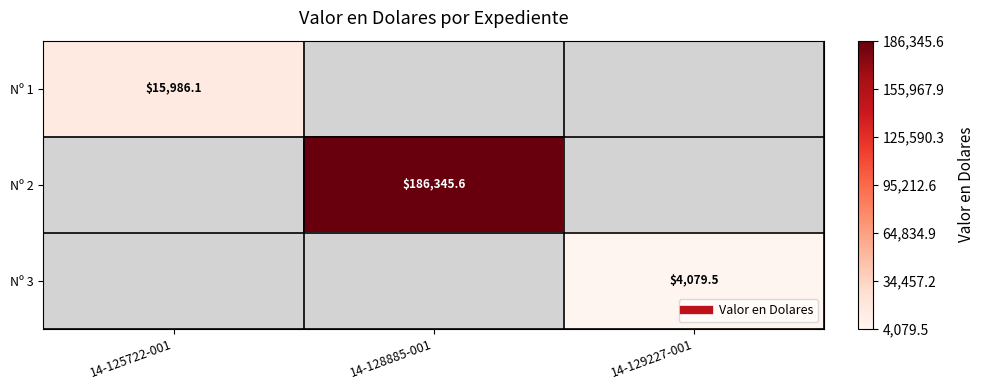

At how many categories does at least one series exceed 13955?

2